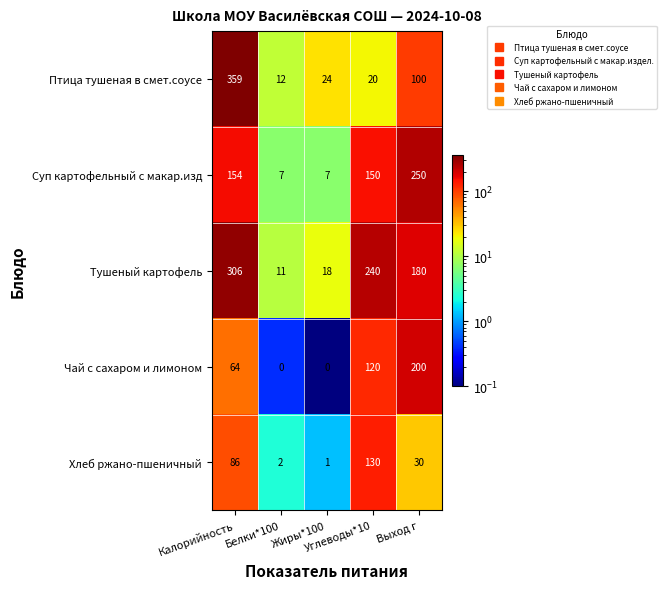

What is the average value of the Чай с сахаром и лимоном series?

77